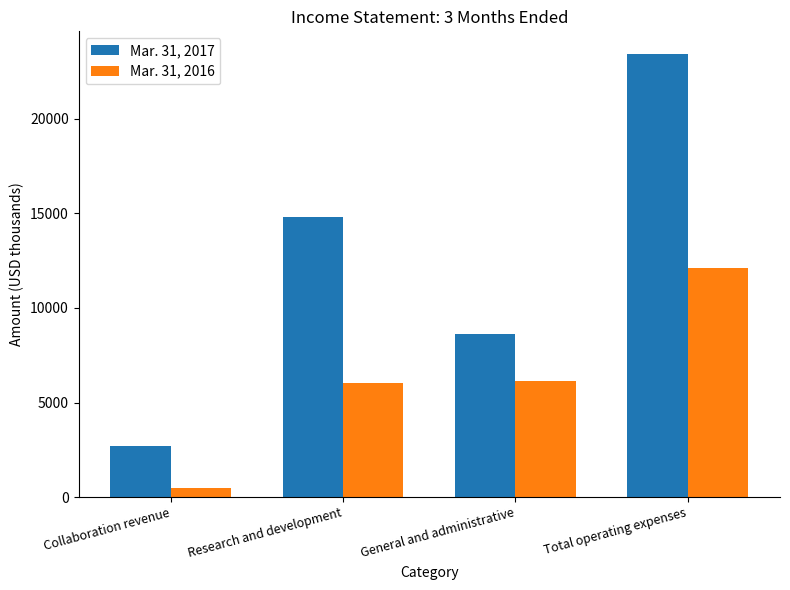

Reading left to right, extract all data points from this chart.

Mar. 31, 2017: 2703	14805	8642	23447
Mar. 31, 2016: 476	6012	6116	12128